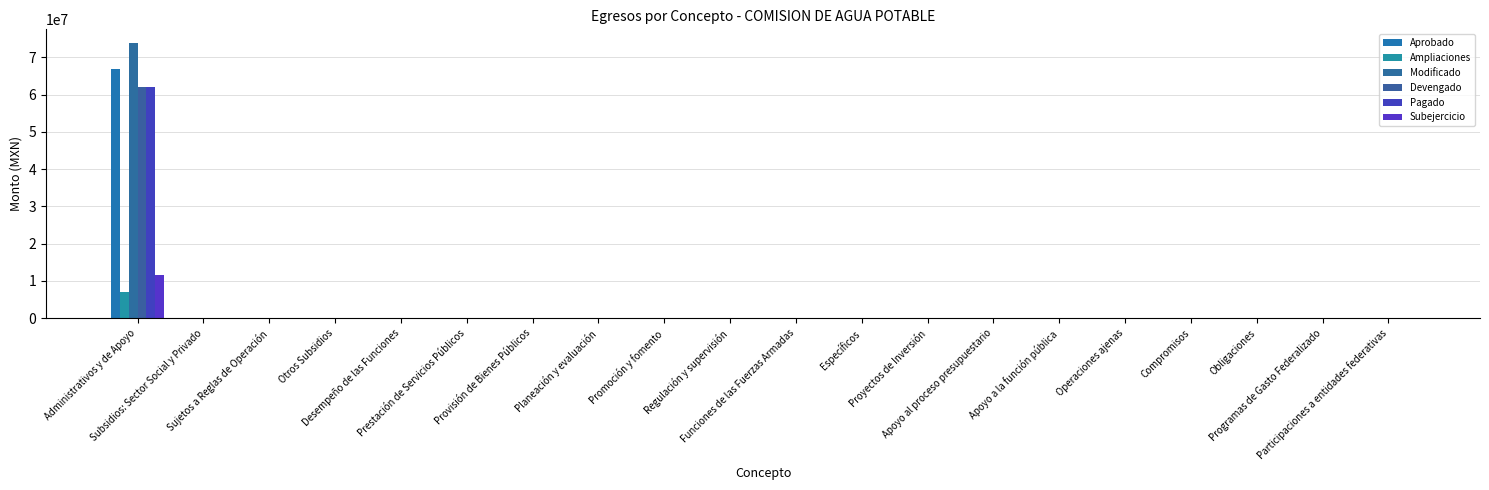

Which series has the largest total across all categories?

Modificado